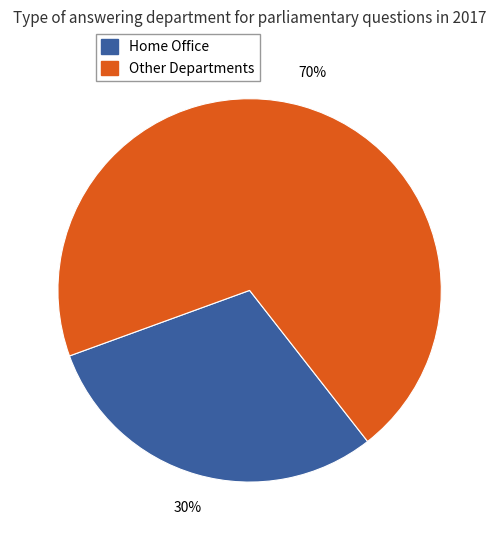

Is there a majority slice in this chart?

Yes